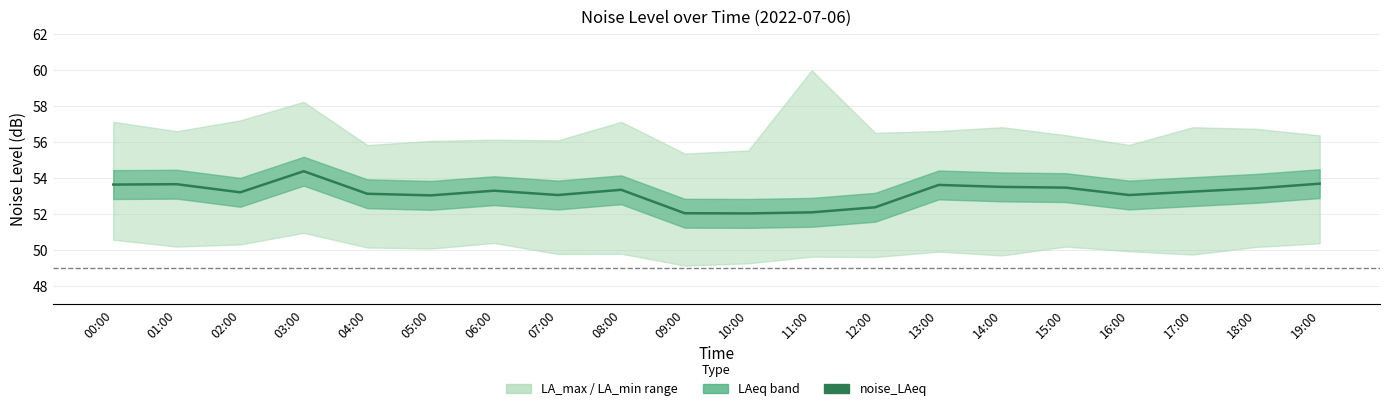

What is the value of the 20th point from the left?

53.7